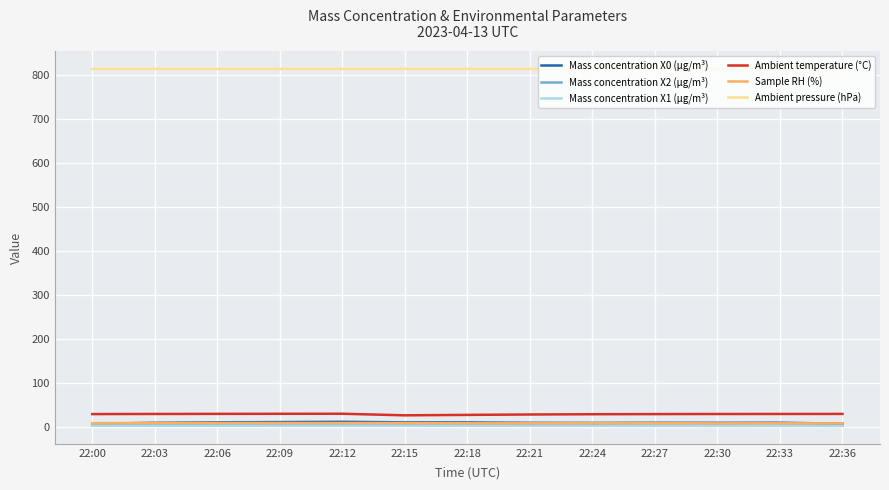

Is the value of Mass concentration X1 (μg/m³) at 22:33 greater than the value of Ambient pressure (hPa) at 22:30?

No